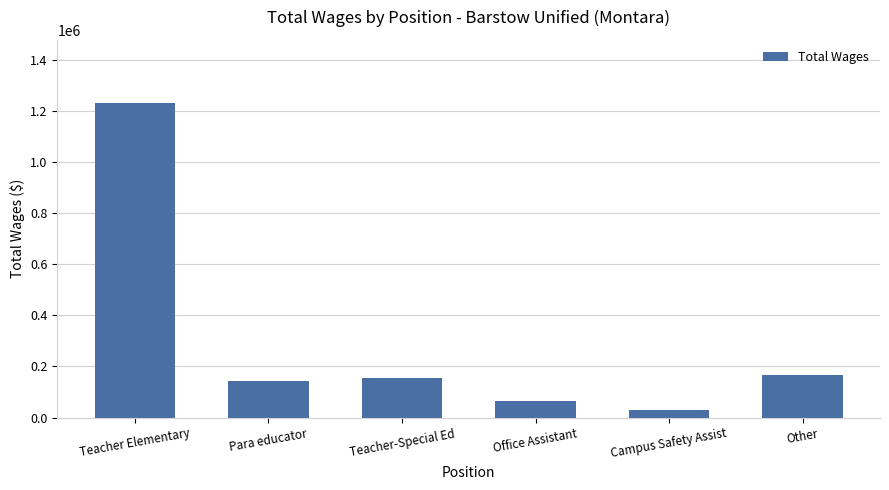

How many data points are less than 155496?

3